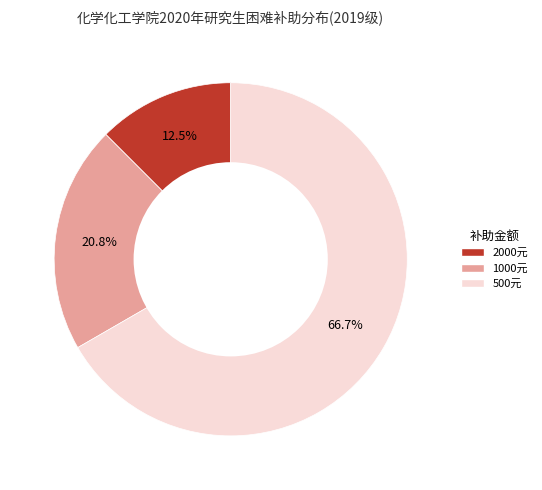

Is there any slice that represents more than half of the pie?

Yes